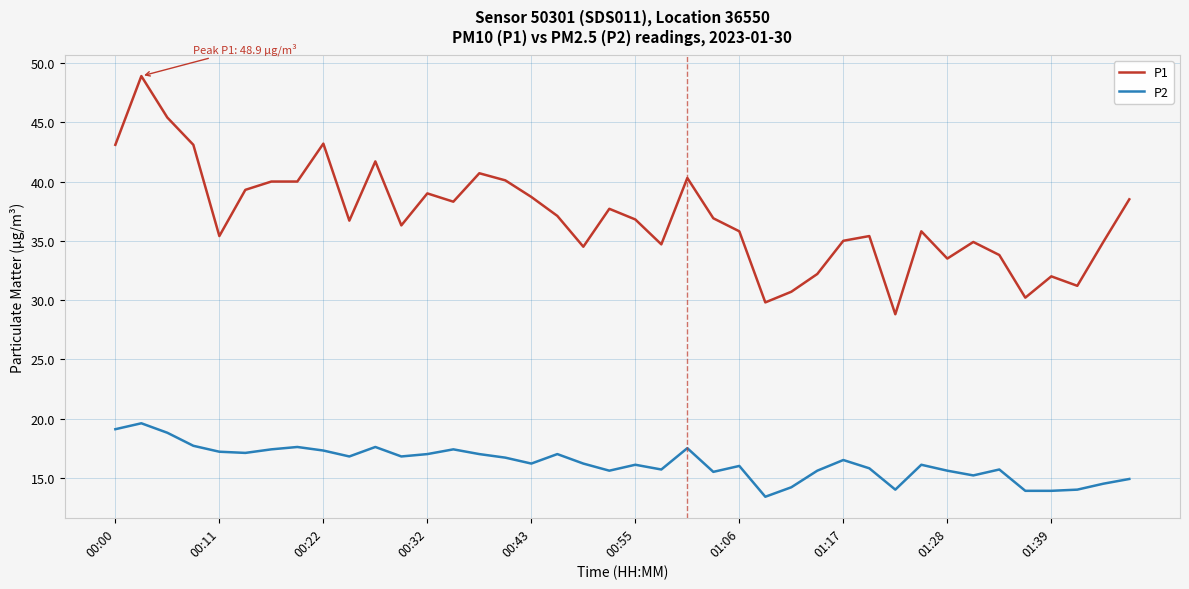

What is the smallest value displayed?

13.4